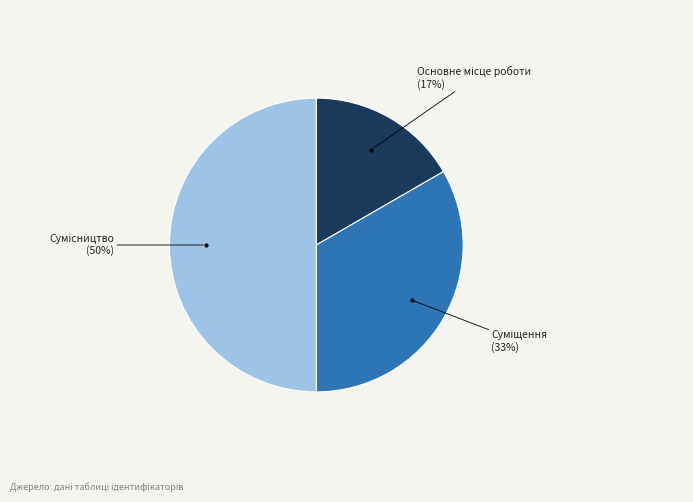

How many slices are in this pie chart?

3